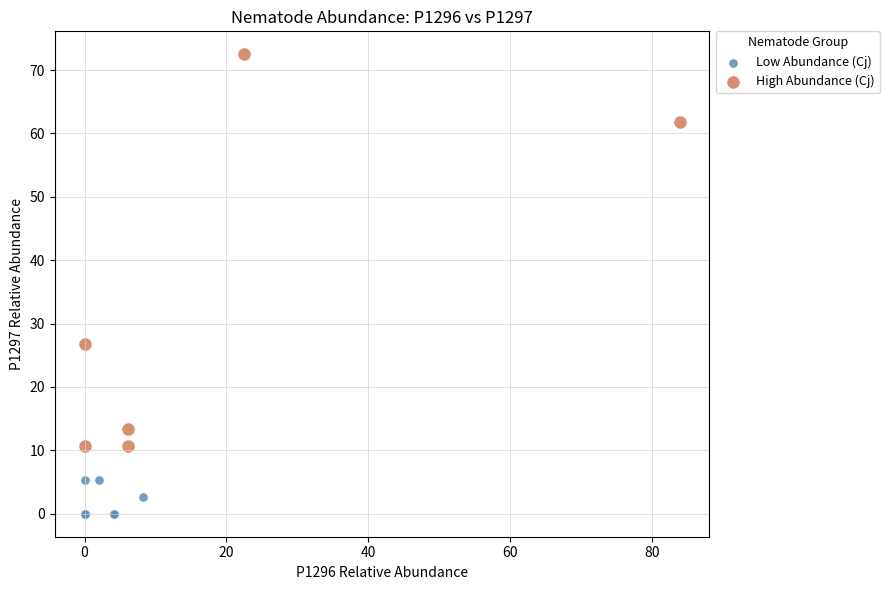

Which series reaches the minimum Y coordinate?

Low Abundance (Cj)